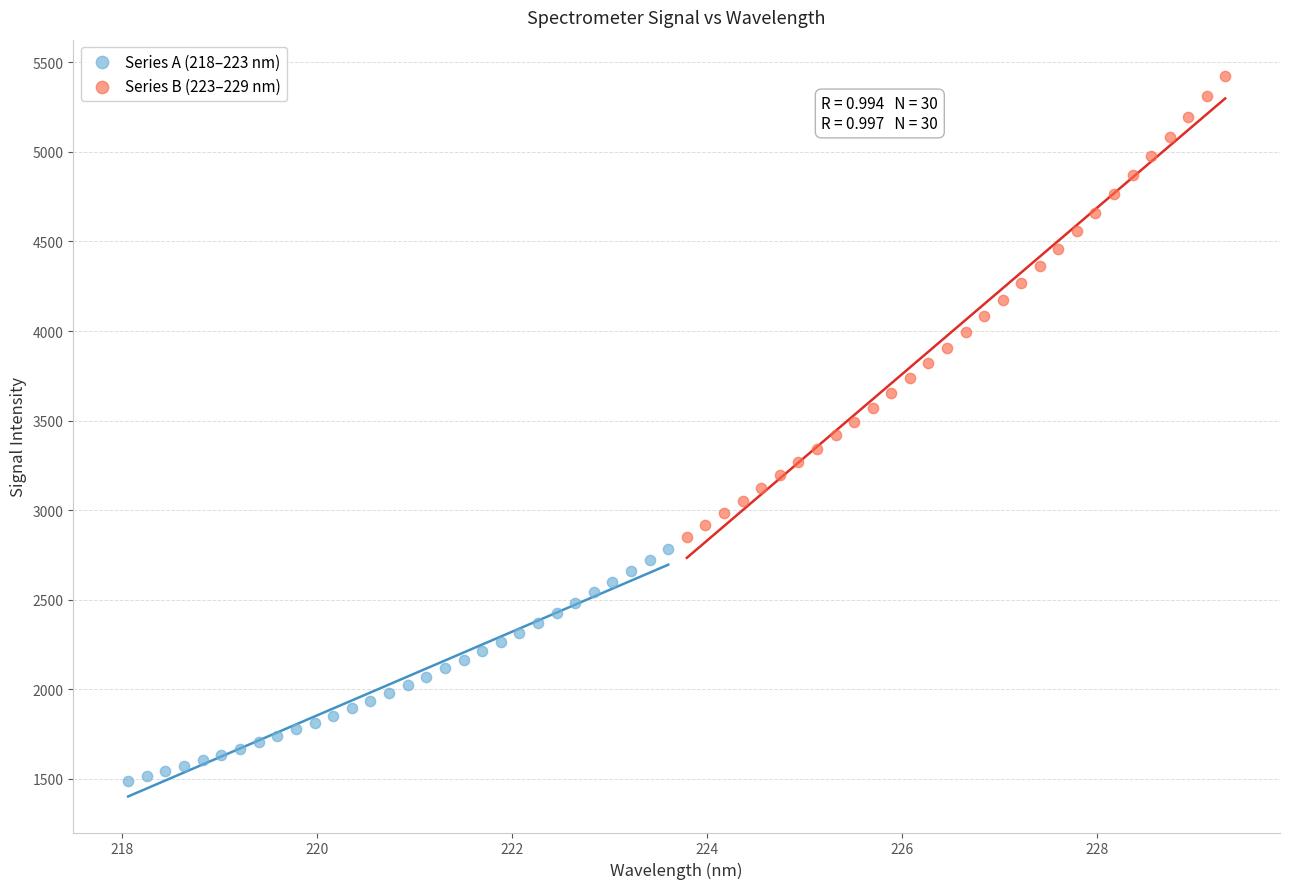

Which series reaches the maximum Y coordinate?

Series B (223–229 nm)